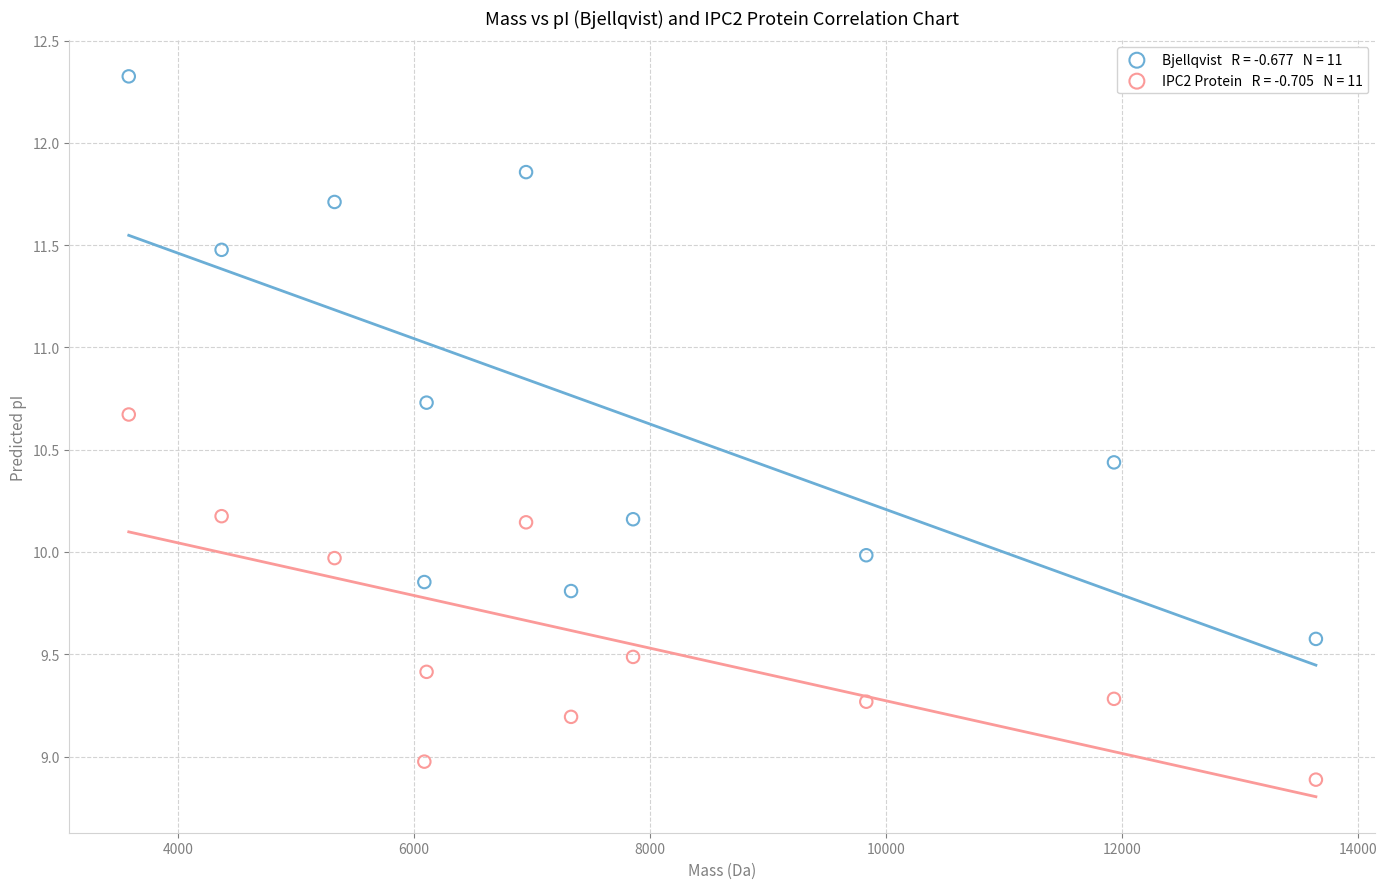

Across all data points, what is the range of X values (max minus min)?

10060.3